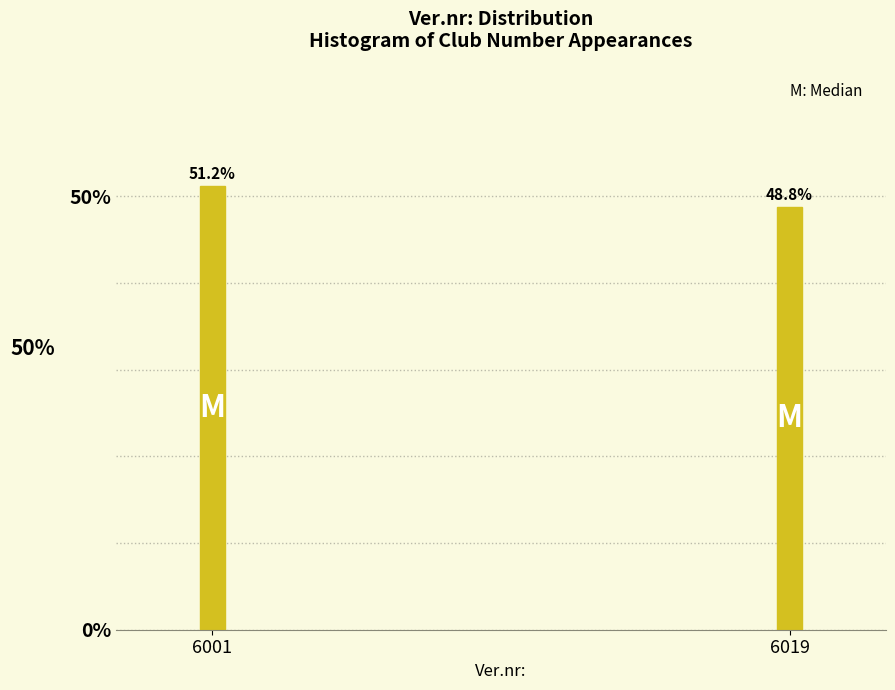

Does the chart contain any negative values?

No